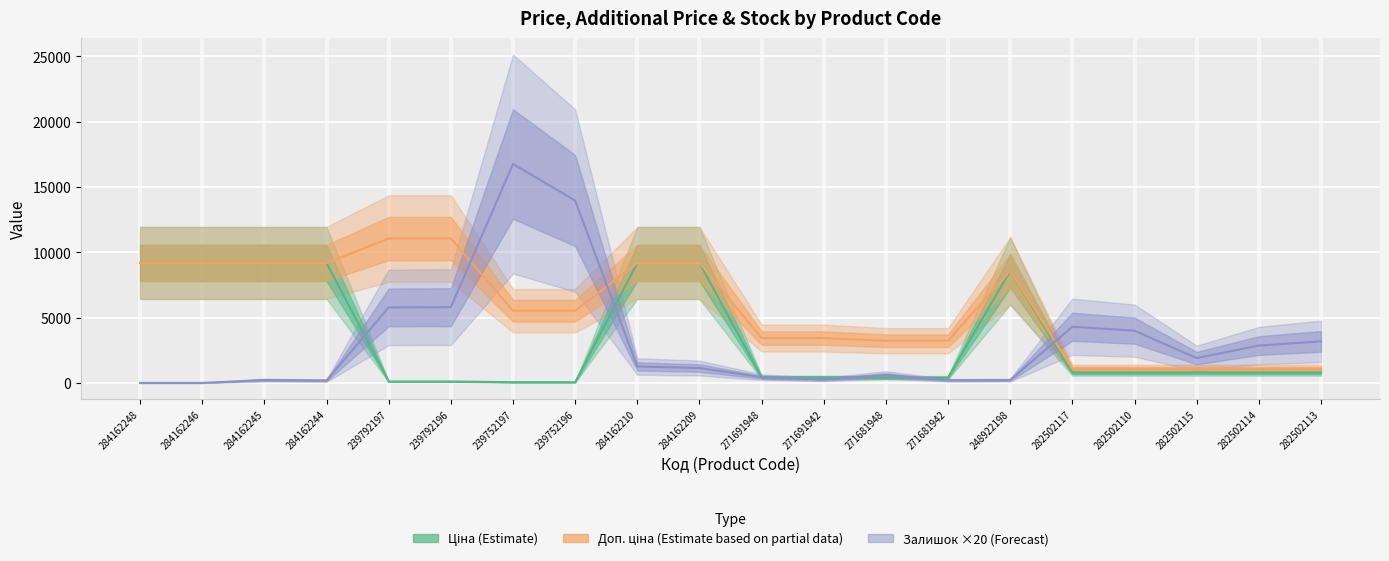

The value of Залишок (×20) at 282502115 is 1900.0. True or false?

True